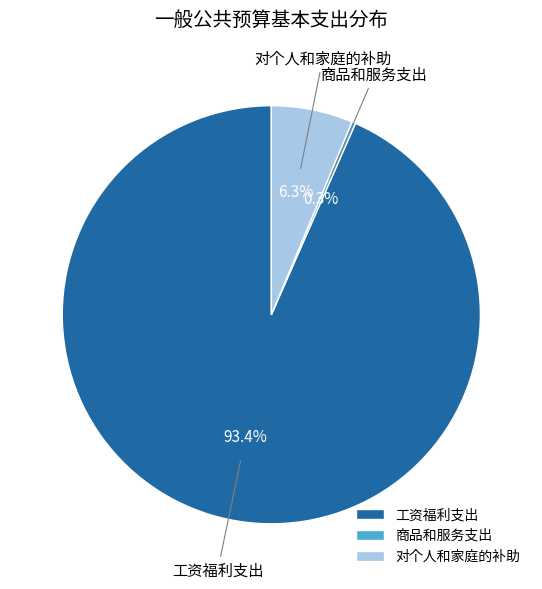

How many segments does this pie chart have?

3